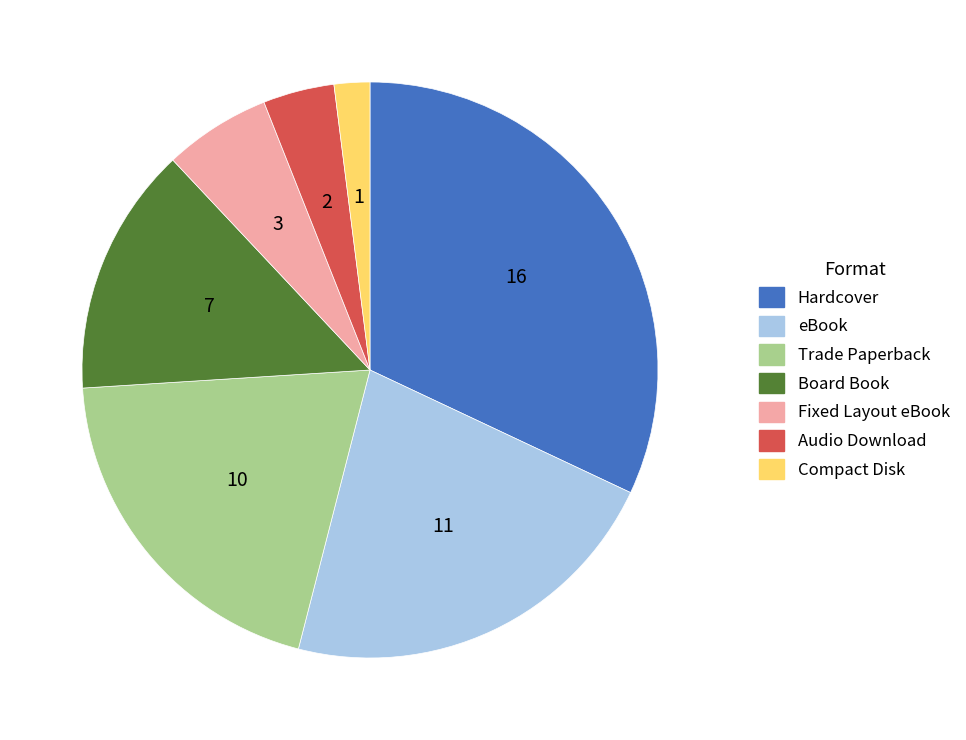

Is there any slice that represents more than half of the pie?

No